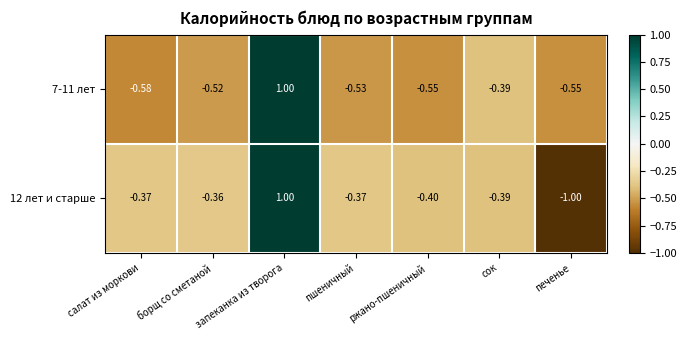

At which label does 12 лет и старше reach its peak?

запеканка из творога